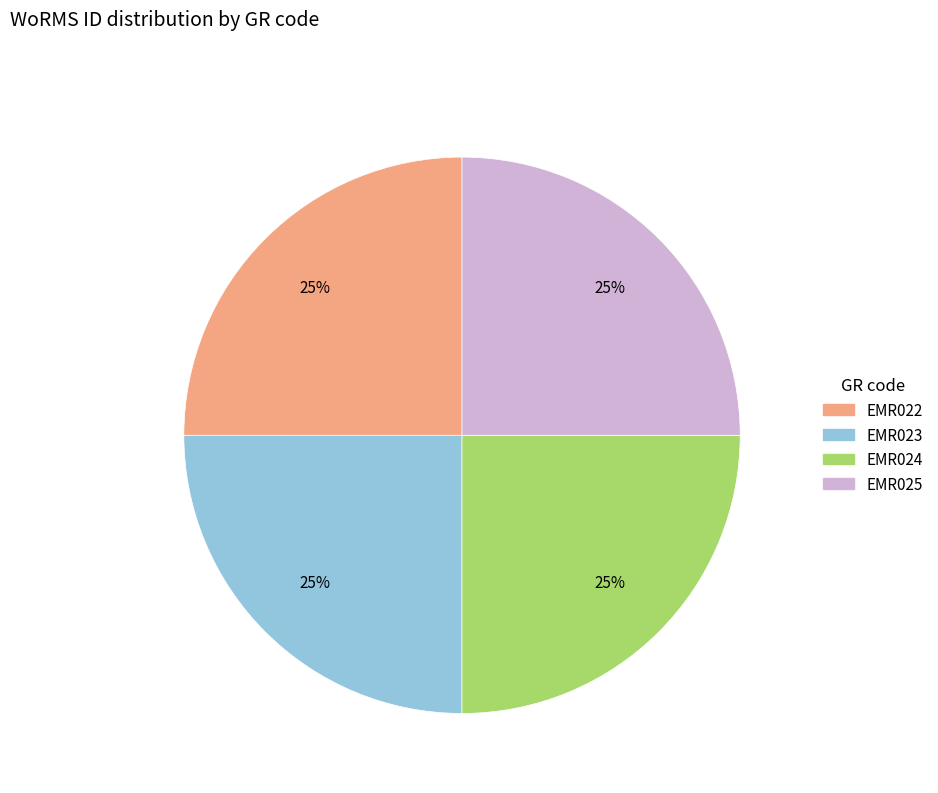

The EMR022 slice represents 34% of the pie. True or false?

False